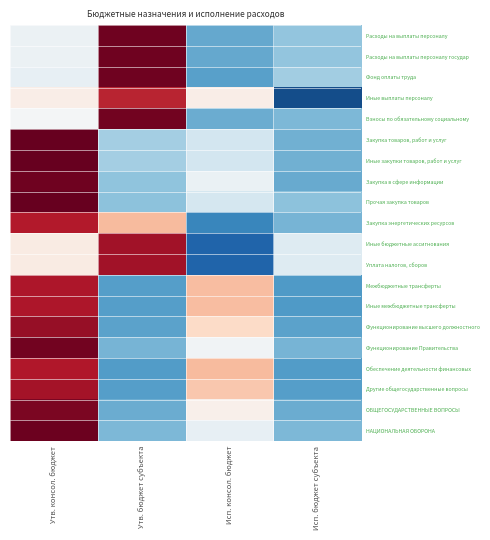

Reading right to left, transcribe all the data shown in this chart.

Расходы на выплаты персоналу: Исп. бюджет субъекта=-0.7	Исп. консол. бюджет=-0.9	Утв. бюджет субъекта=1.7	Утв. консол. бюджет=-0.1
Расходы на выплаты персоналу государ: Исп. бюджет субъекта=-0.7	Исп. консол. бюджет=-0.9	Утв. бюджет субъекта=1.7	Утв. консол. бюджет=-0.1
Фонд оплаты труда: Исп. бюджет субъекта=-0.6	Исп. консол. бюджет=-0.9	Утв. бюджет субъекта=1.7	Утв. консол. бюджет=-0.1
Иные выплаты персоналу: Исп. бюджет субъекта=-1.5	Исп. консол. бюджет=0.1	Утв. бюджет субъекта=1.3	Утв. консол. бюджет=0.1
Взносы по обязательному социальному: Исп. бюджет субъекта=-0.8	Исп. консол. бюджет=-0.8	Утв. бюджет субъекта=1.6	Утв. консол. бюджет=-0.0
Закупка товаров, работ и услуг: Исп. бюджет субъекта=-0.8	Исп. консол. бюджет=-0.3	Утв. бюджет субъекта=-0.6	Утв. консол. бюджет=1.7
Иные закупки товаров, работ и услуг: Исп. бюджет субъекта=-0.8	Исп. консол. бюджет=-0.3	Утв. бюджет субъекта=-0.6	Утв. консол. бюджет=1.7
Закупка в сфере информации: Исп. бюджет субъекта=-0.9	Исп. консол. бюджет=-0.1	Утв. бюджет субъекта=-0.7	Утв. консол. бюджет=1.7
Прочая закупка товаров: Исп. бюджет субъекта=-0.7	Исп. консол. бюджет=-0.3	Утв. бюджет субъекта=-0.7	Утв. консол. бюджет=1.7
Закупка энергетических ресурсов: Исп. бюджет субъекта=-0.8	Исп. консол. бюджет=-1.1	Утв. бюджет субъекта=0.5	Утв. консол. бюджет=1.4
Иные бюджетные ассигнования: Исп. бюджет субъекта=-0.2	Исп. консол. бюджет=-1.4	Утв. бюджет субъекта=1.4	Утв. консол. бюджет=0.1
Уплата налогов, сборов: Исп. бюджет субъекта=-0.2	Исп. консол. бюджет=-1.4	Утв. бюджет субъекта=1.4	Утв. консол. бюджет=0.1
Межбюджетные трансферты: Исп. бюджет субъекта=-1.0	Исп. консол. бюджет=0.5	Утв. бюджет субъекта=-0.9	Утв. консол. бюджет=1.4
Иные межбюджетные трансферты: Исп. бюджет субъекта=-1.0	Исп. консол. бюджет=0.5	Утв. бюджет субъекта=-0.9	Утв. консол. бюджет=1.4
Функционирование высшего должностного: Исп. бюджет субъекта=-0.9	Исп. консол. бюджет=0.3	Утв. бюджет субъекта=-0.9	Утв. консол. бюджет=1.5
Функционирование Правительства: Исп. бюджет субъекта=-0.8	Исп. консол. бюджет=-0.1	Утв. бюджет субъекта=-0.8	Утв. консол. бюджет=1.7
Обеспечение деятельности финансовых: Исп. бюджет субъекта=-1.0	Исп. консол. бюджет=0.5	Утв. бюджет субъекта=-1.0	Утв. консол. бюджет=1.4
Другие общегосударственные вопросы: Исп. бюджет субъекта=-0.9	Исп. консол. бюджет=0.5	Утв. бюджет субъекта=-0.9	Утв. консол. бюджет=1.4
ОБЩЕГОСУДАРСТВЕННЫЕ ВОПРОСЫ: Исп. бюджет субъекта=-0.8	Исп. консол. бюджет=0.1	Утв. бюджет субъекта=-0.8	Утв. консол. бюджет=1.6
НАЦИОНАЛЬНАЯ ОБОРОНА: Исп. бюджет субъекта=-0.8	Исп. консол. бюджет=-0.1	Утв. бюджет субъекта=-0.8	Утв. консол. бюджет=1.7